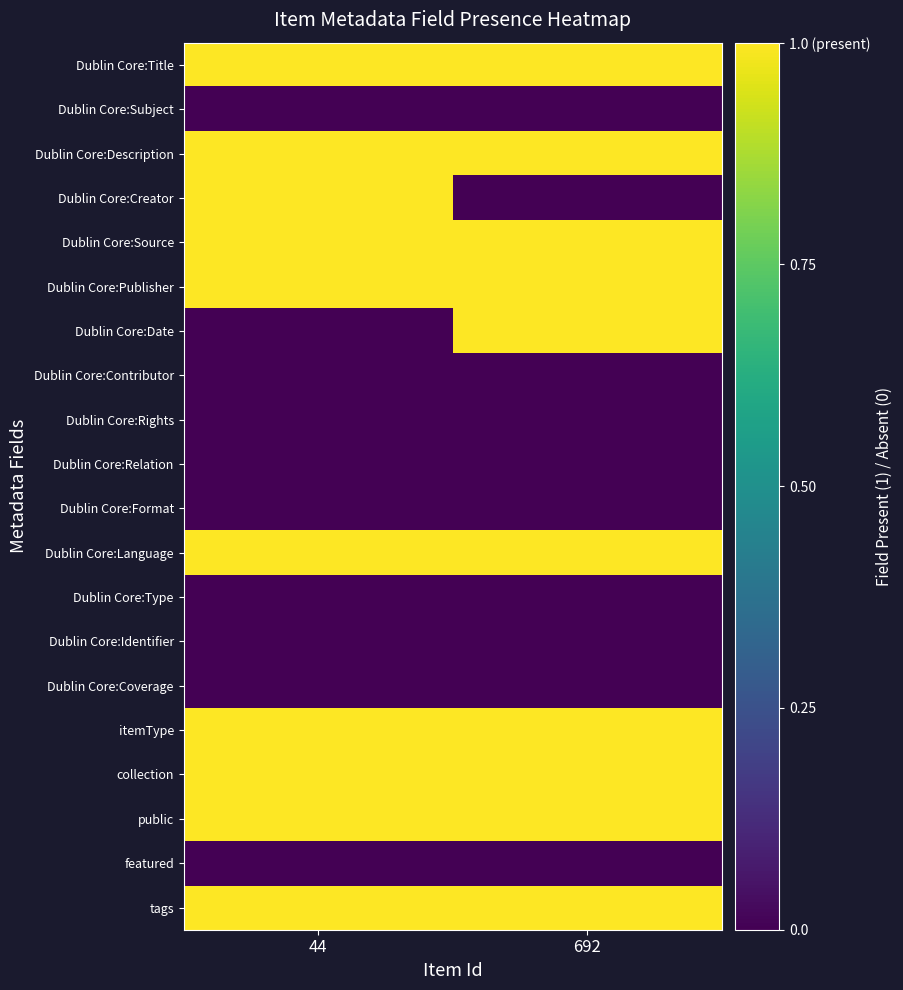

Rank the series at 44 from lowest to highest value.

Dublin Core:Subject, Dublin Core:Date, Dublin Core:Contributor, Dublin Core:Rights, Dublin Core:Relation, Dublin Core:Format, Dublin Core:Type, Dublin Core:Identifier, Dublin Core:Coverage, featured, Dublin Core:Title, Dublin Core:Description, Dublin Core:Creator, Dublin Core:Source, Dublin Core:Publisher, Dublin Core:Language, itemType, collection, public, tags